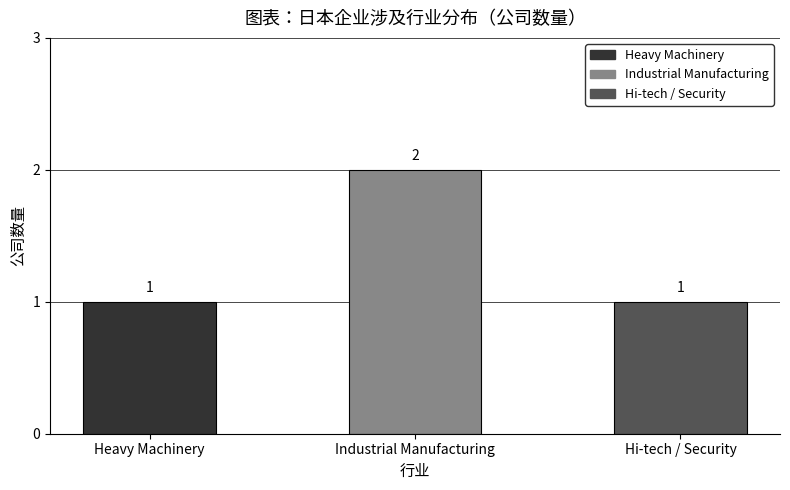

How many values are between 1 and 2?

3